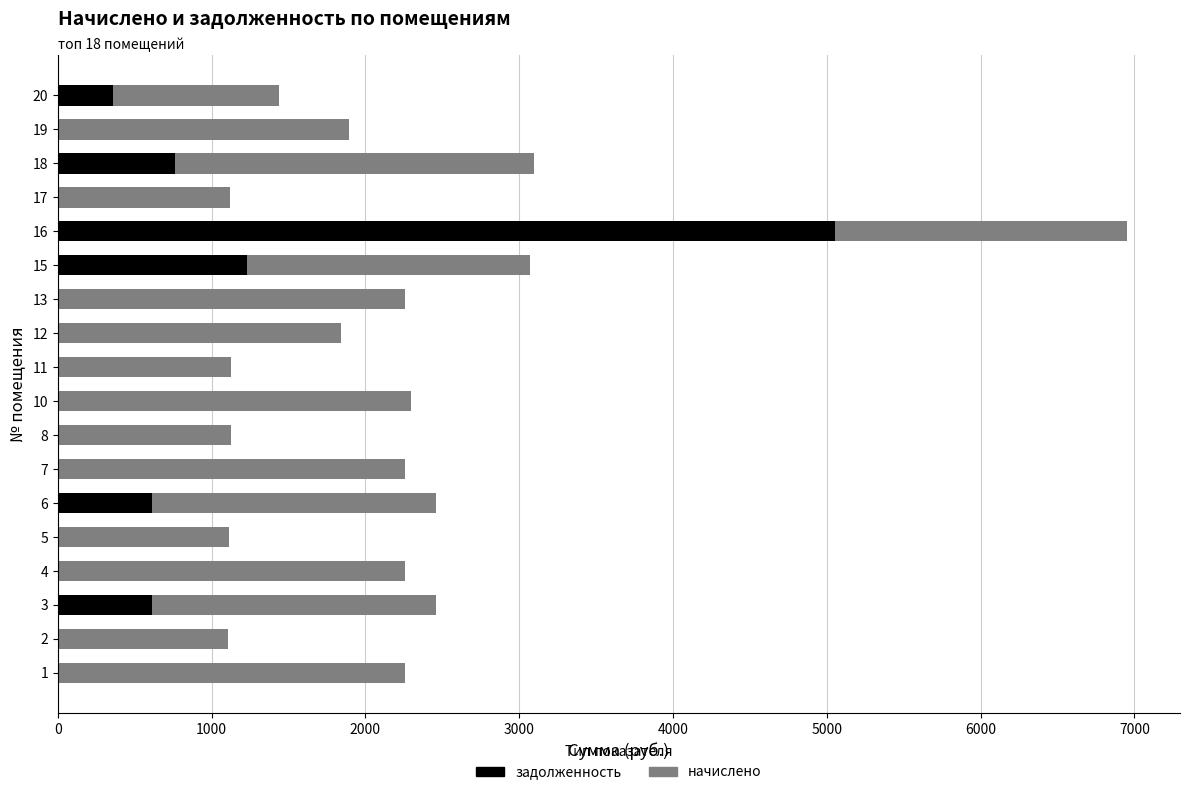

What is the sum of all задолженность values?

8630.7